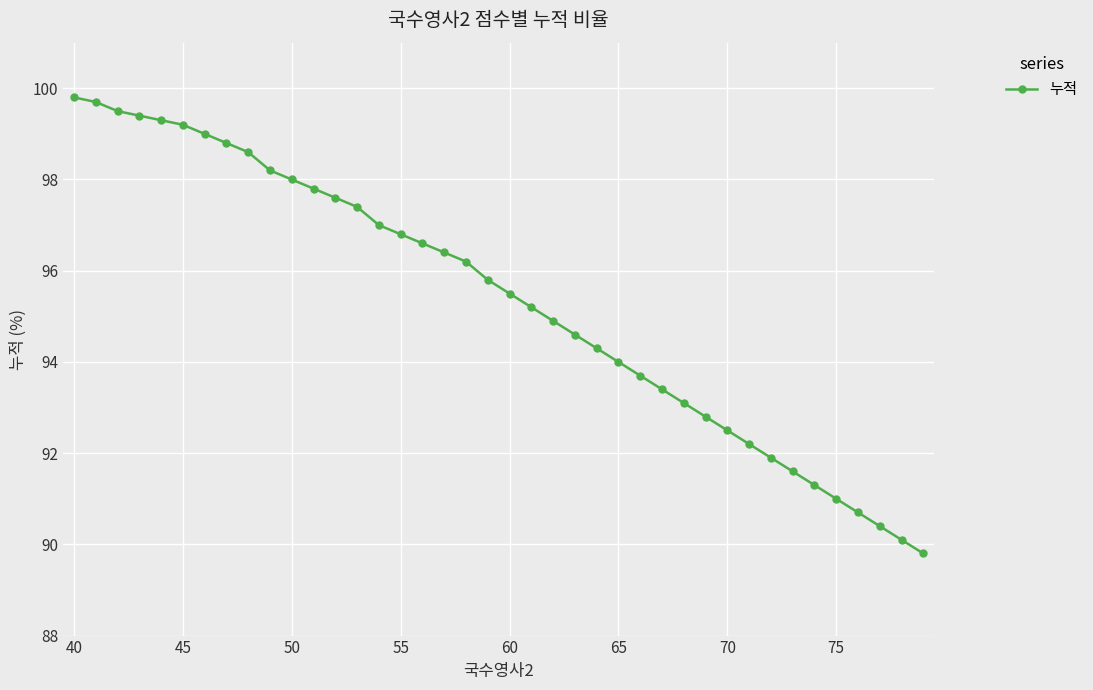

What is the difference between the maximum and minimum values?

10.0